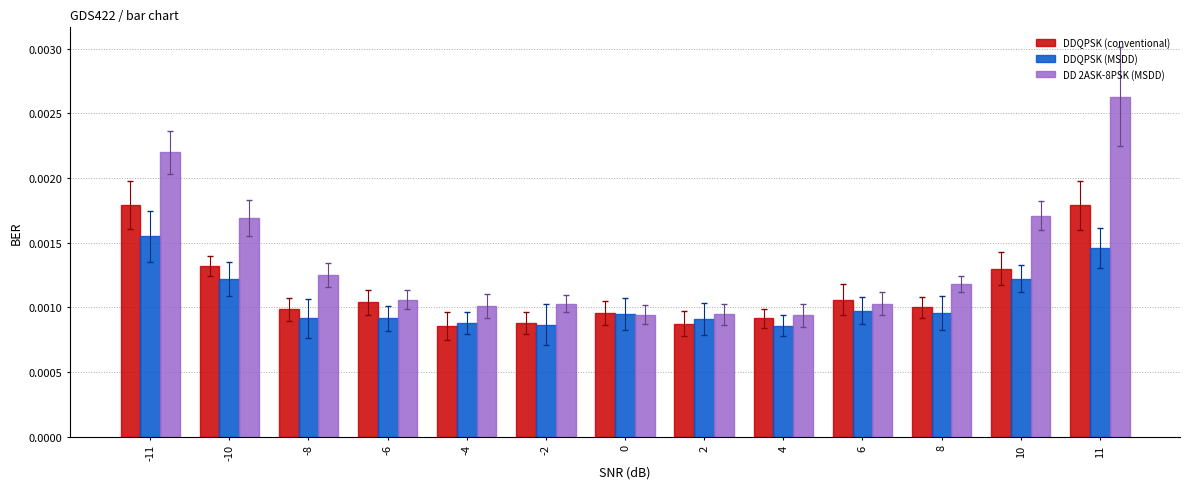

How many bars are there in total?

39